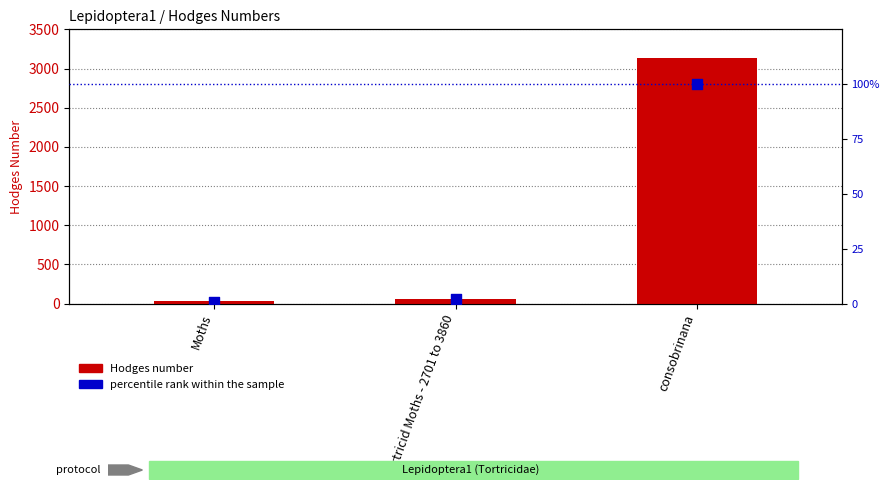

Is the value of percentile rank within the sample at Moths greater than the value of Hodges Number at Tortricid Moths - 2701 to 3860?

No